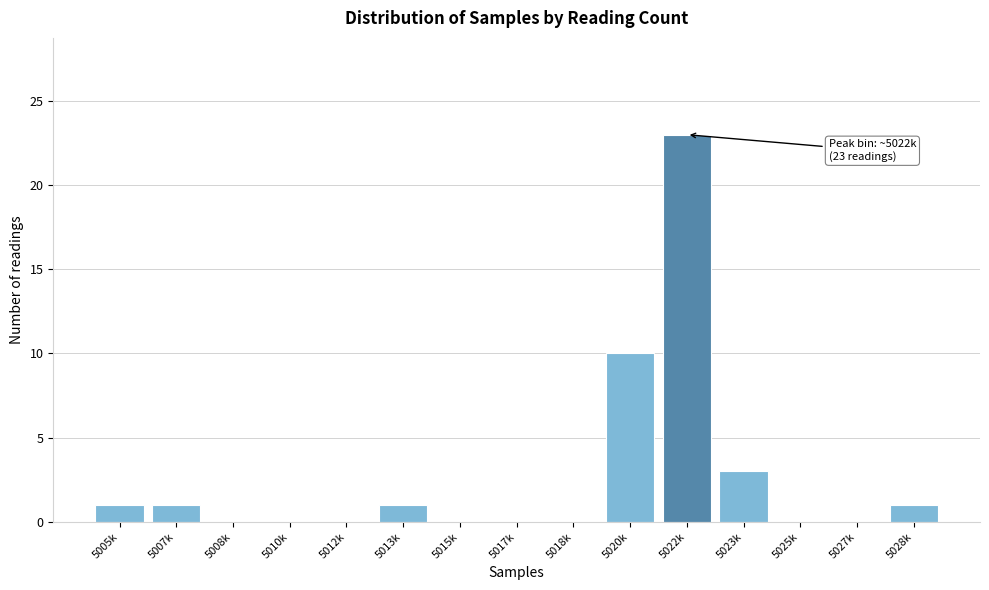

Reading right to left, list all the values displayed in this chart.

5028k=1	5027k=0	5025k=0	5023k=3	5022k=23	5020k=10	5018k=0	5017k=0	5015k=0	5013k=1	5012k=0	5010k=0	5008k=0	5007k=1	5005k=1